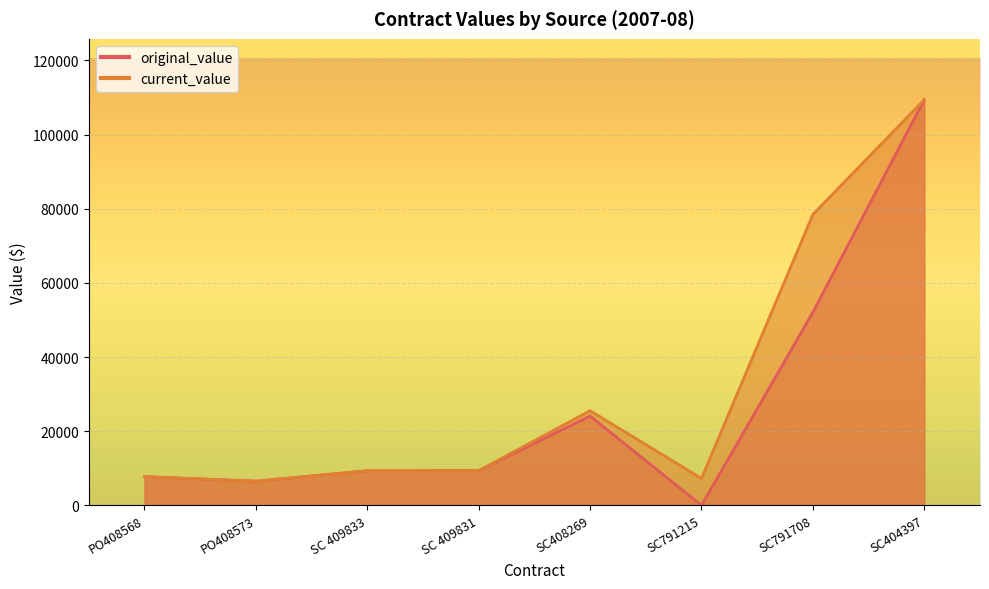

The original_value series shows 0.0 at SC791215. True or false?

True